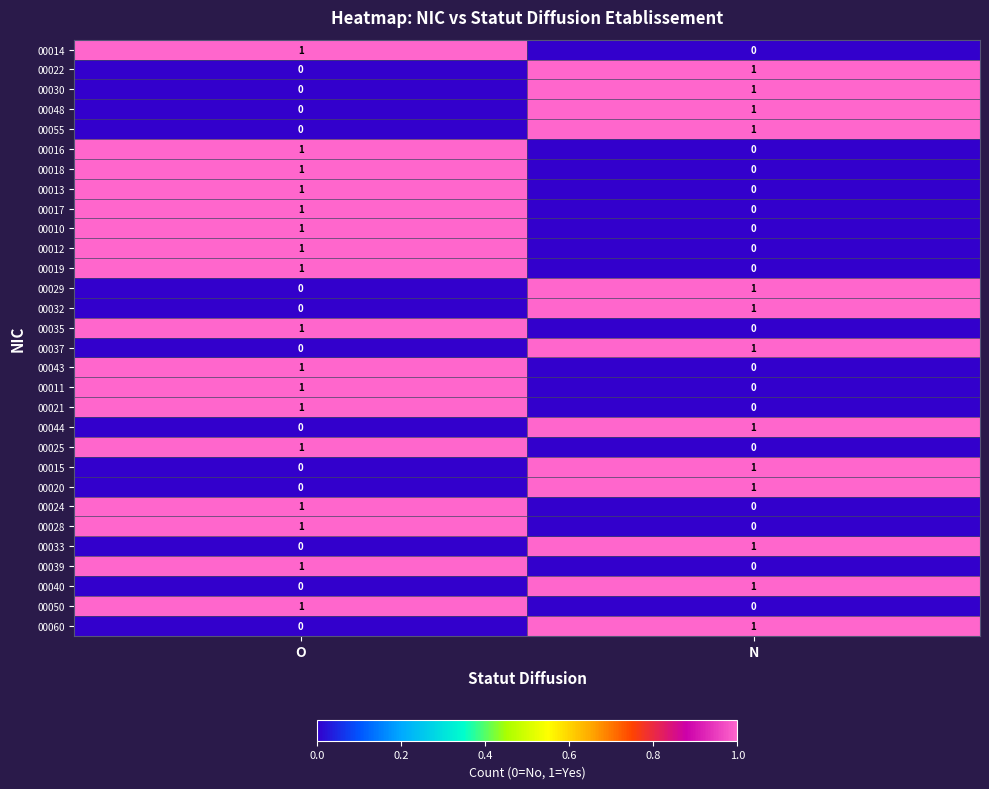

Which category has the lowest value in the 00055 series?

O